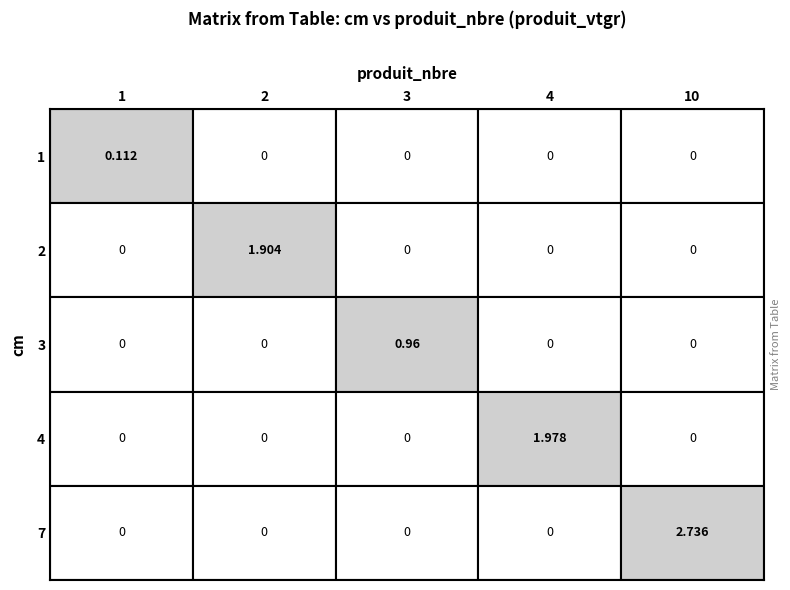

True or false: 2 has a value of 1.2 at 3.

False